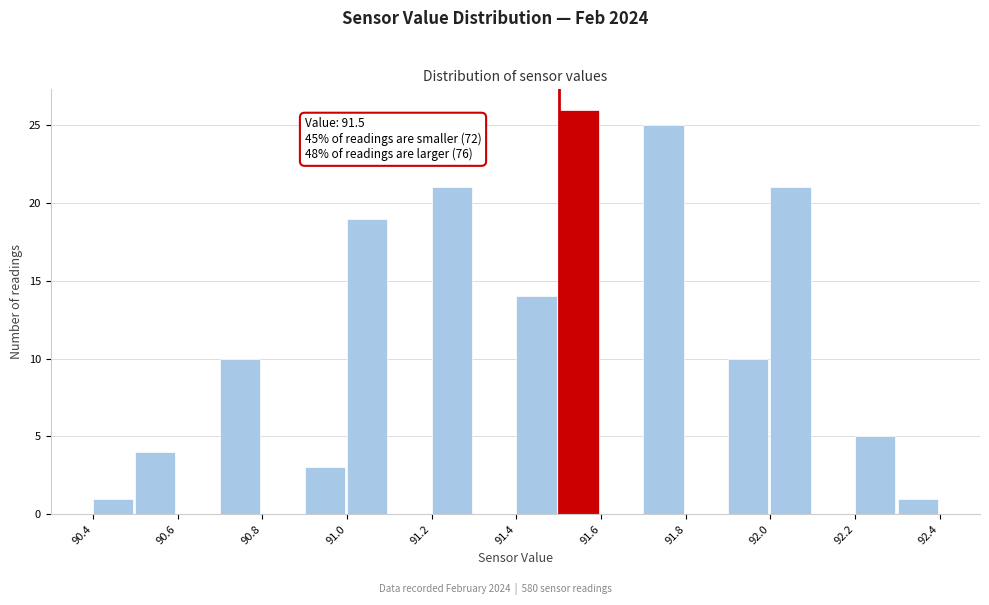

Which range on the x-axis has the tallest bar?

91.5 to 91.6